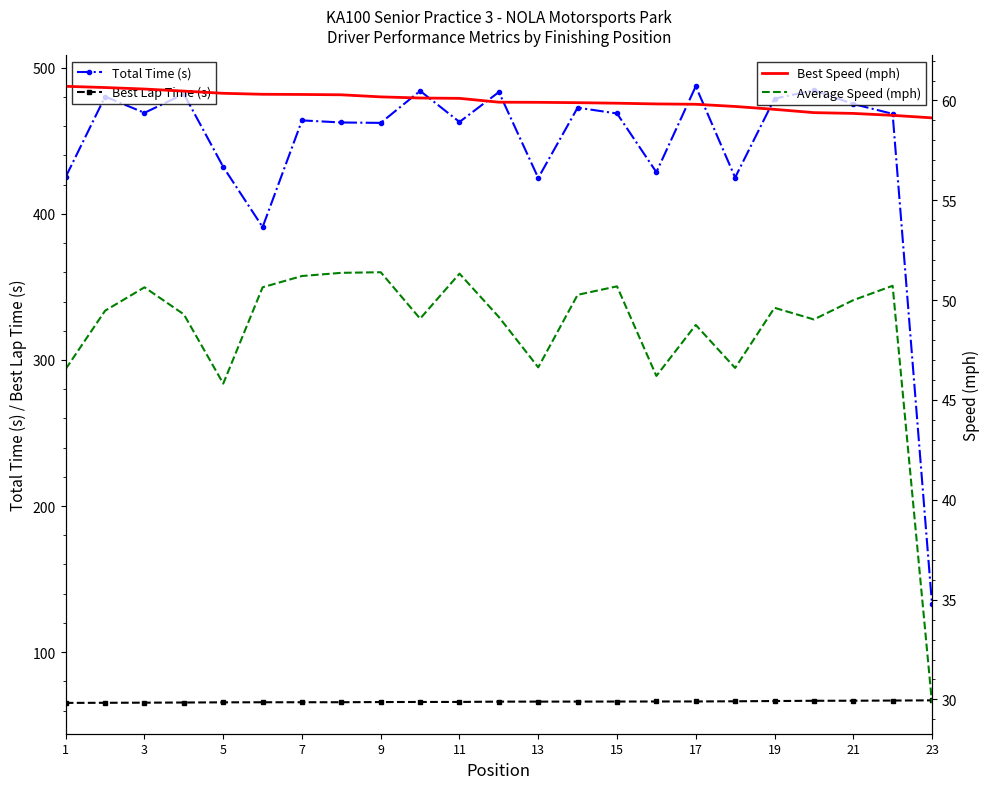

Which category has the lowest value in the Total Time (s) series?

23